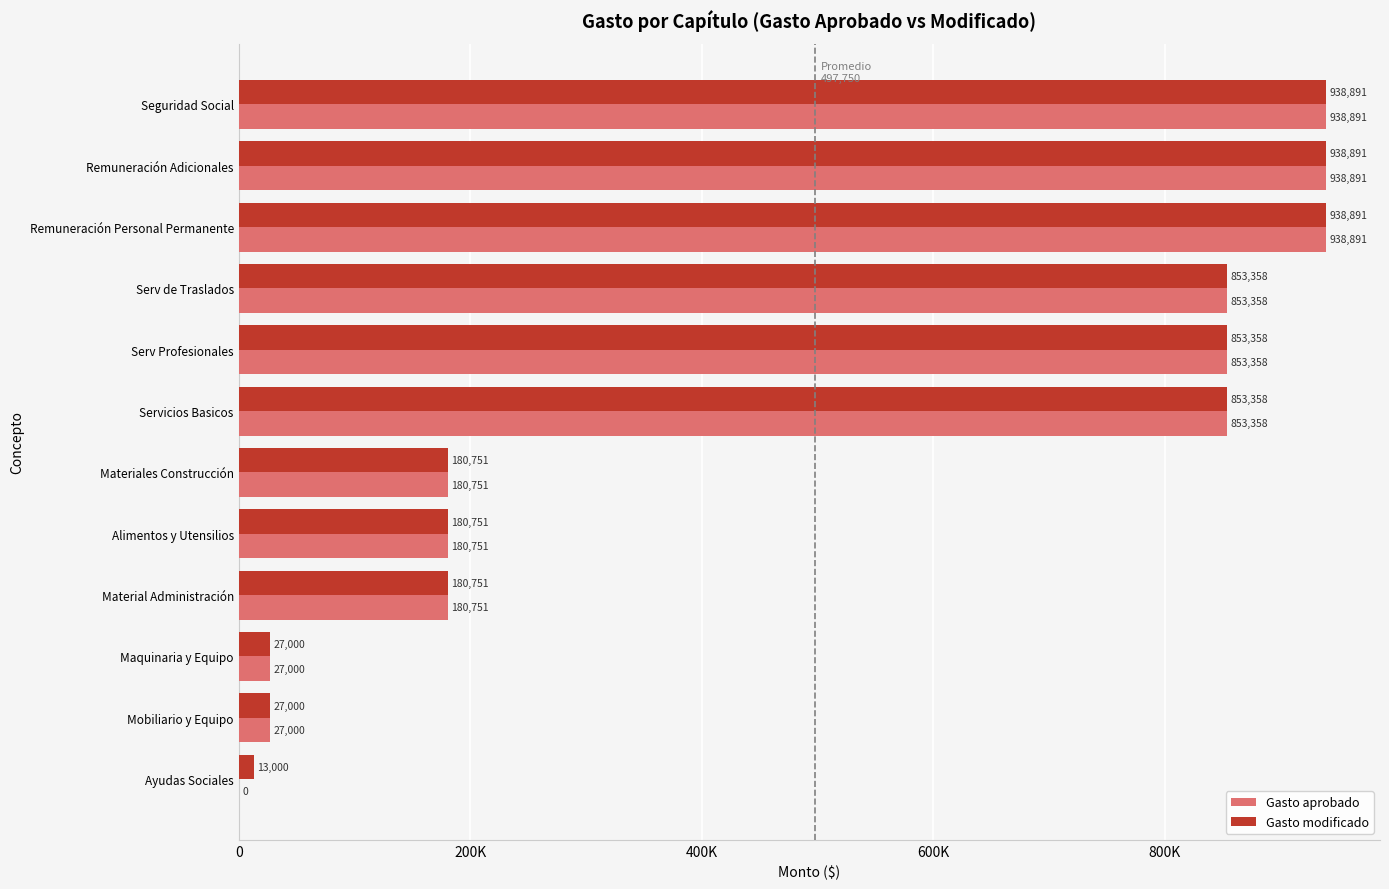

What are all the series names shown in the legend?

Gasto aprobado, Gasto modificado